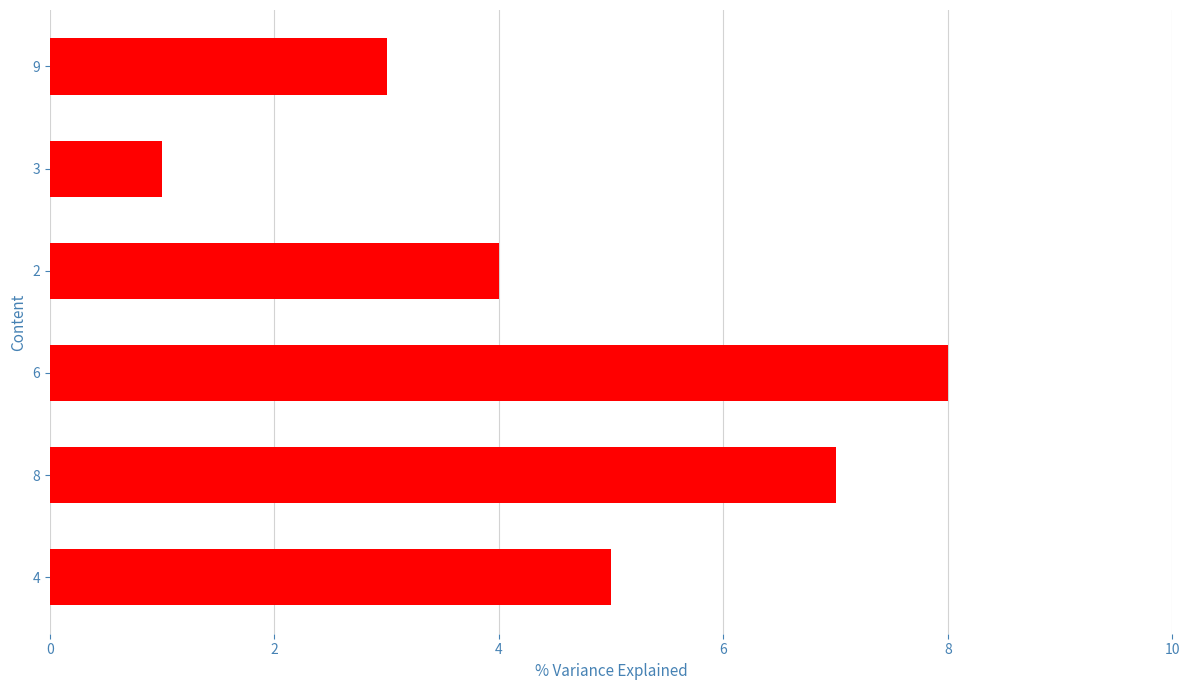

Rank the categories by value from lowest to highest.

3, 9, 2, 4, 8, 6